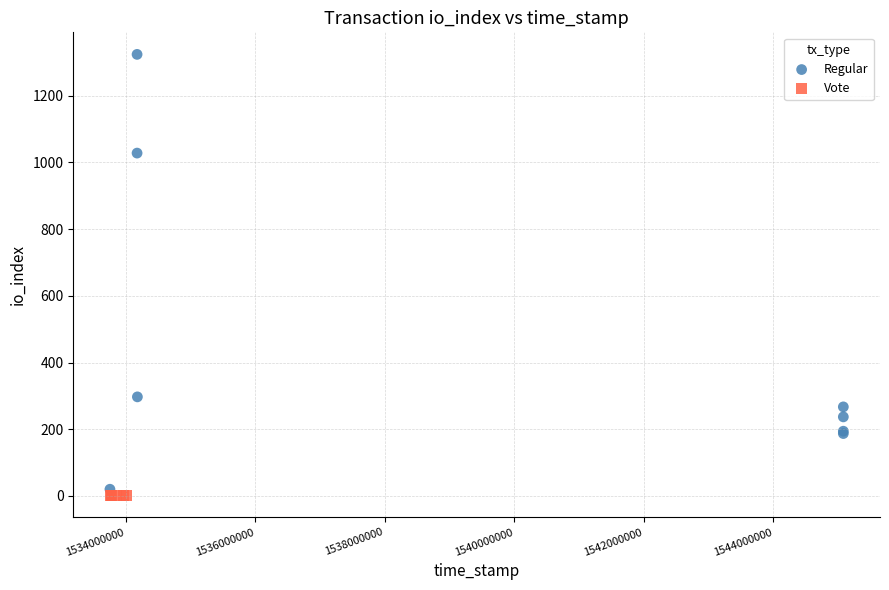

Which series reaches the maximum Y coordinate?

Regular